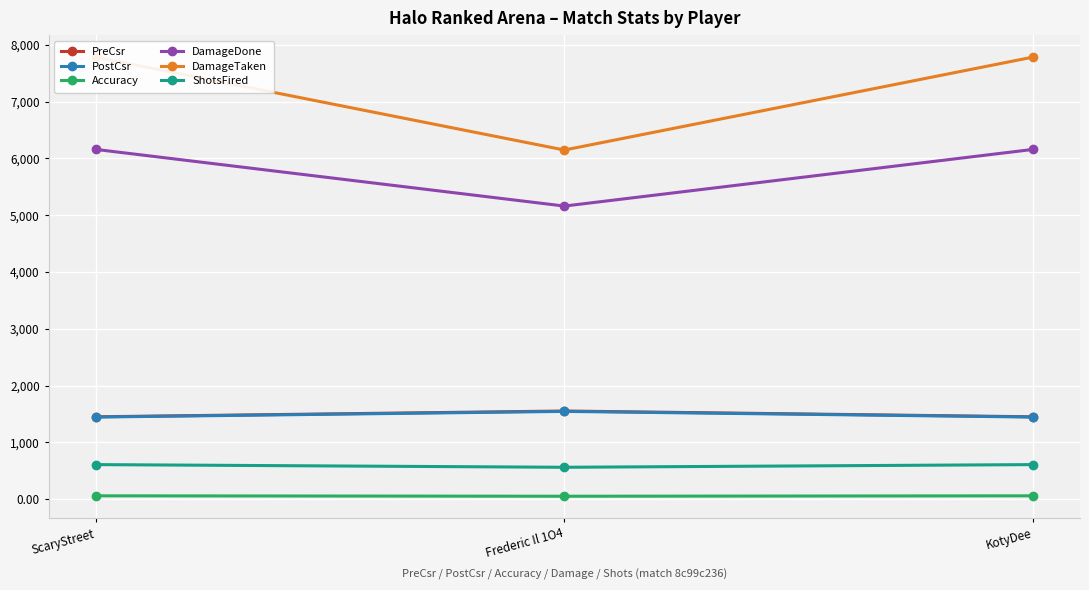

Which series has the largest range (max minus min)?

DamageTaken